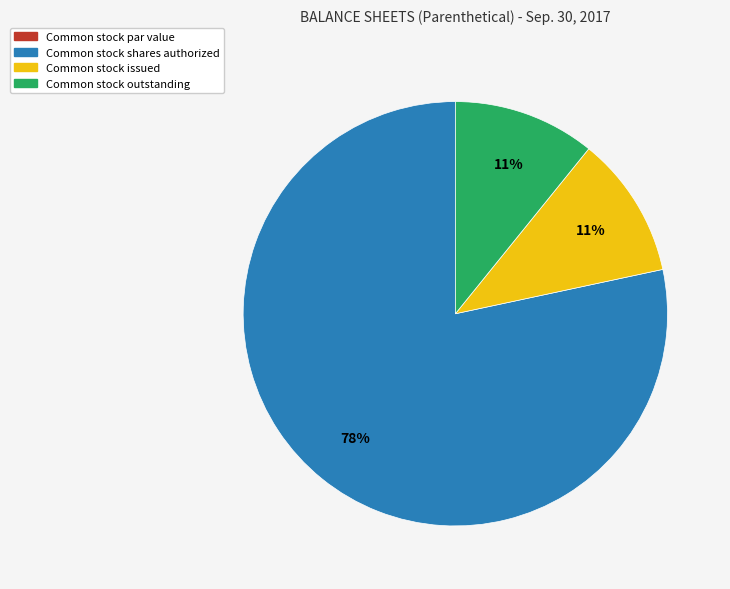

To the nearest percent, what percentage of the pie is Common stock outstanding?

11%